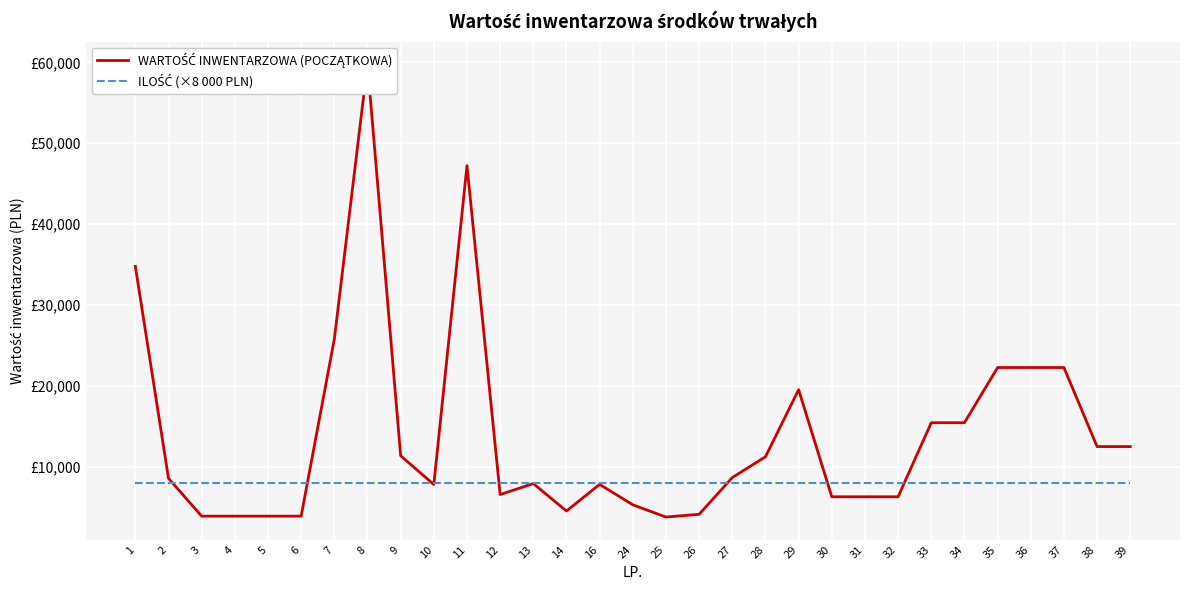

At which label does ILOŚĆ (×8 000 PLN) reach its peak?

1